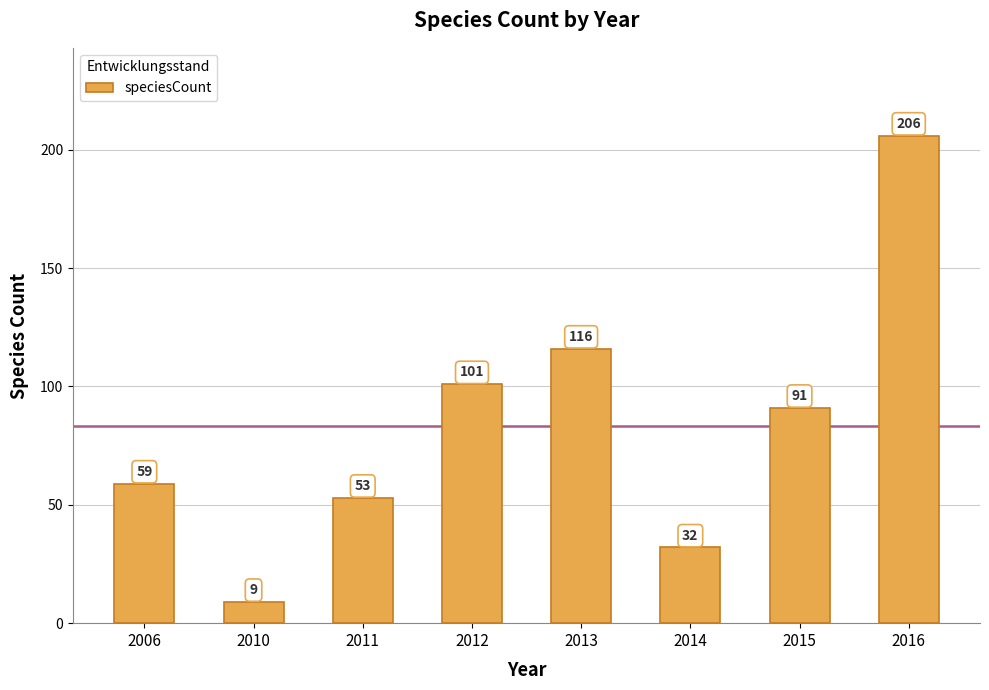

List the labels in order of value, smallest first.

2010, 2014, 2011, 2006, 2015, 2012, 2013, 2016